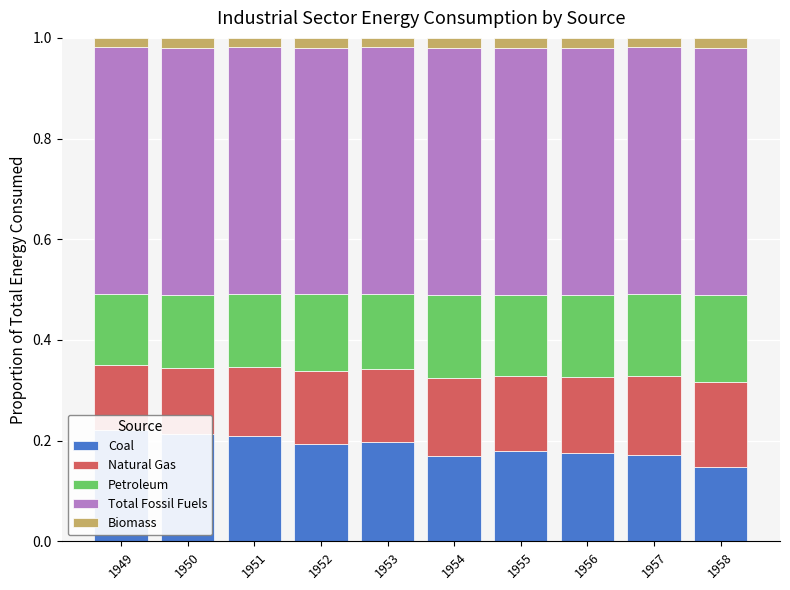

How many Natural Gas values are between 0 and 1?

10